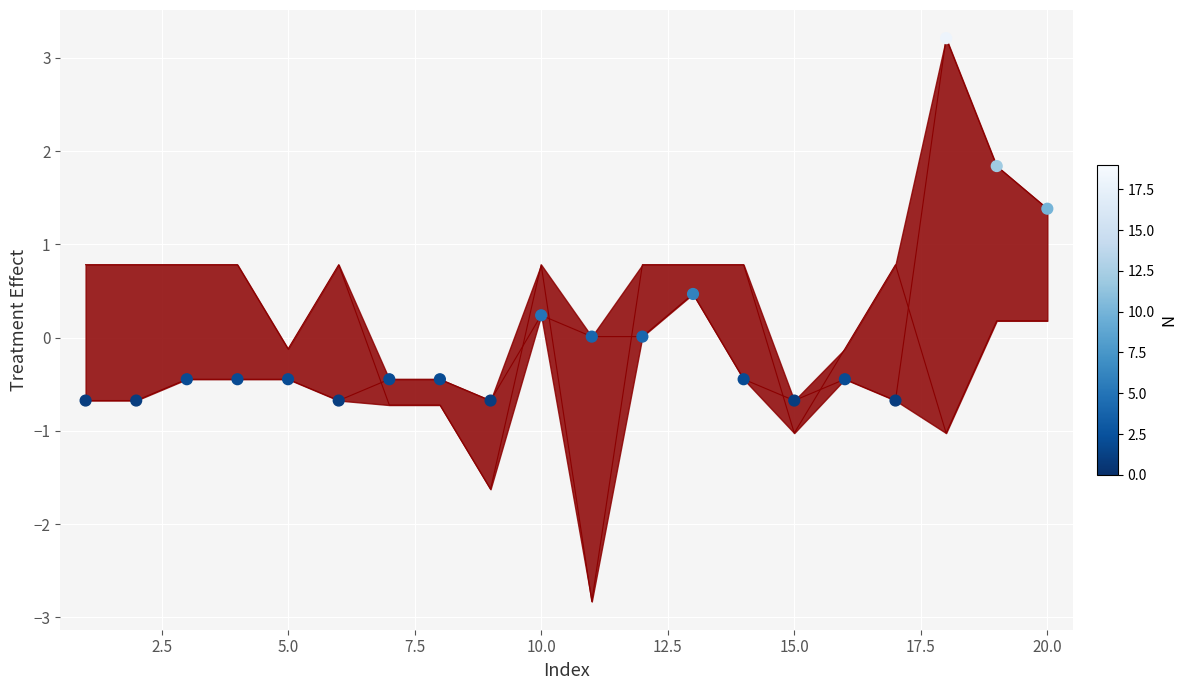

What is the change in value from 0.0 to 19?

+2.1